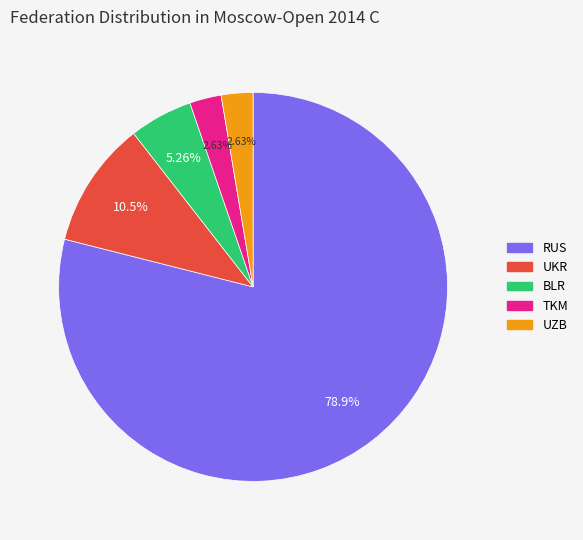

Which has a higher value, UKR or TKM?

UKR